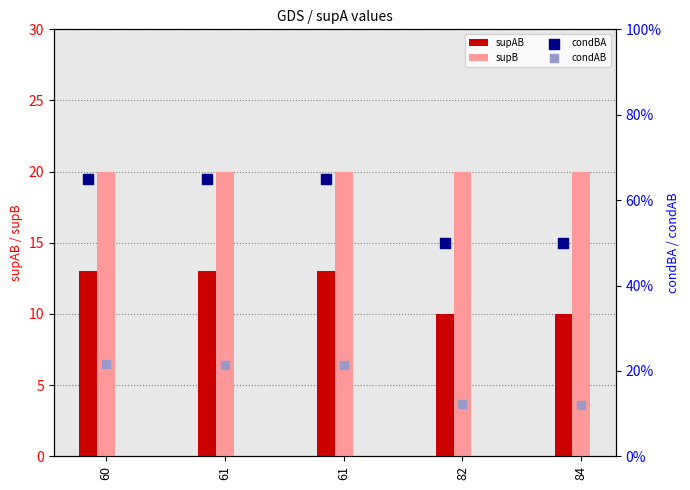

At how many categories does at least one series exceed 2?

5